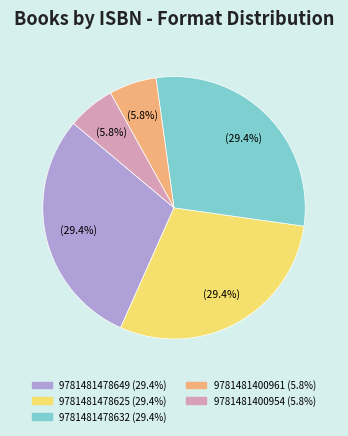

Is it true that 9781481400961 is 12% of the pie?

False